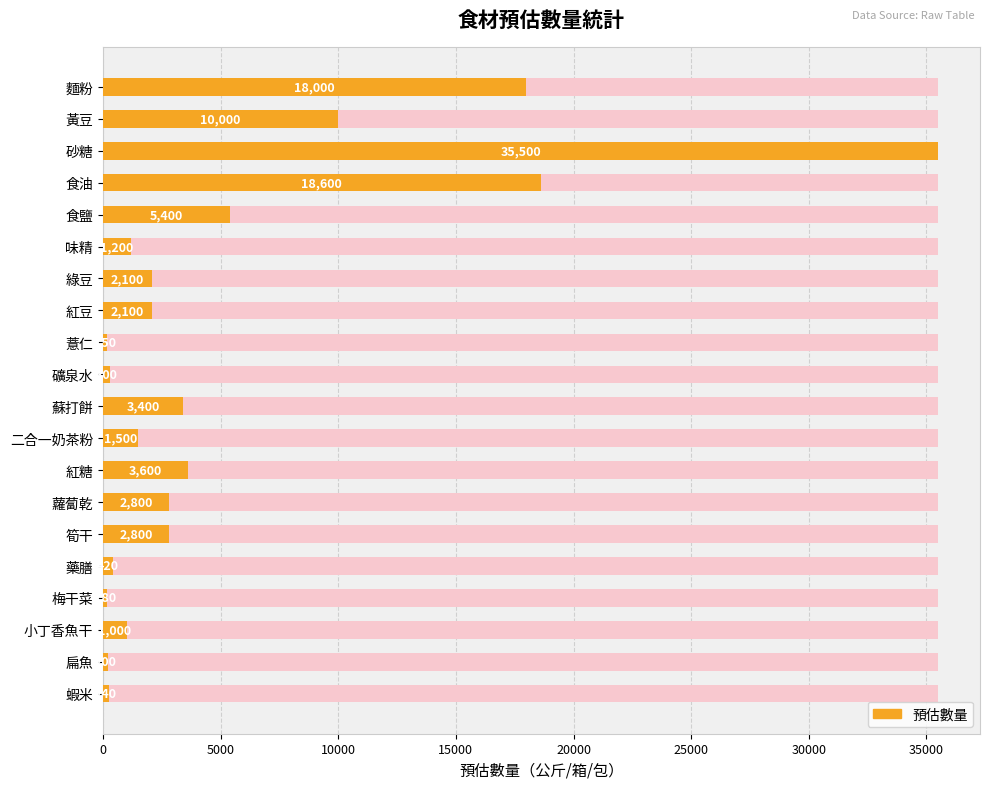

Reading left to right, list all the values displayed in this chart.

18000	10000	35500	18600	5400	1200	2100	2100	150	300	3400	1500	3600	2800	2800	420	180	1000	200	240